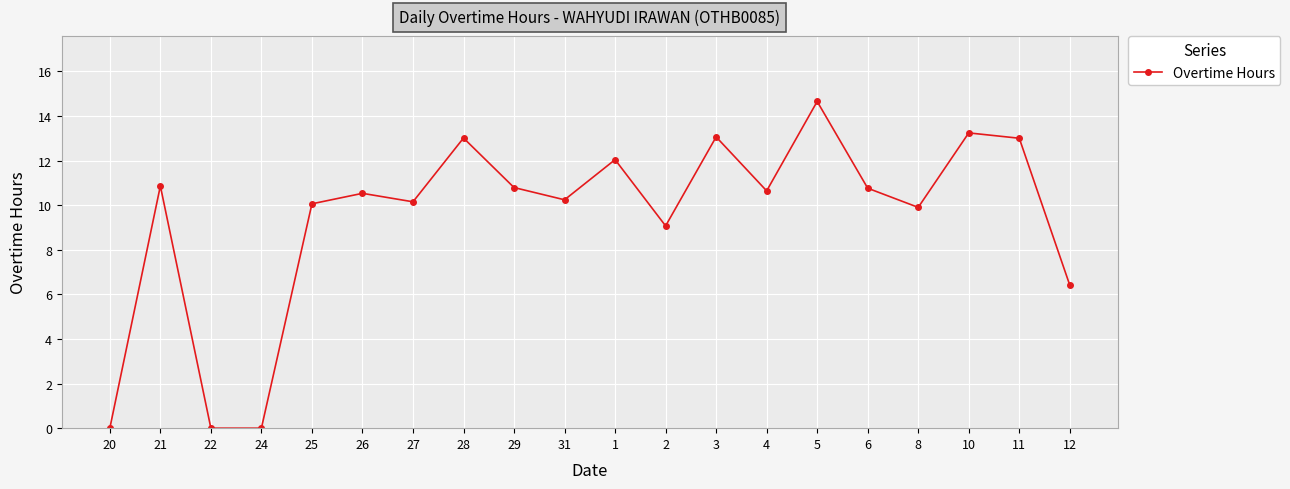

True or false: the data has more than 1 interior local peaks.

True